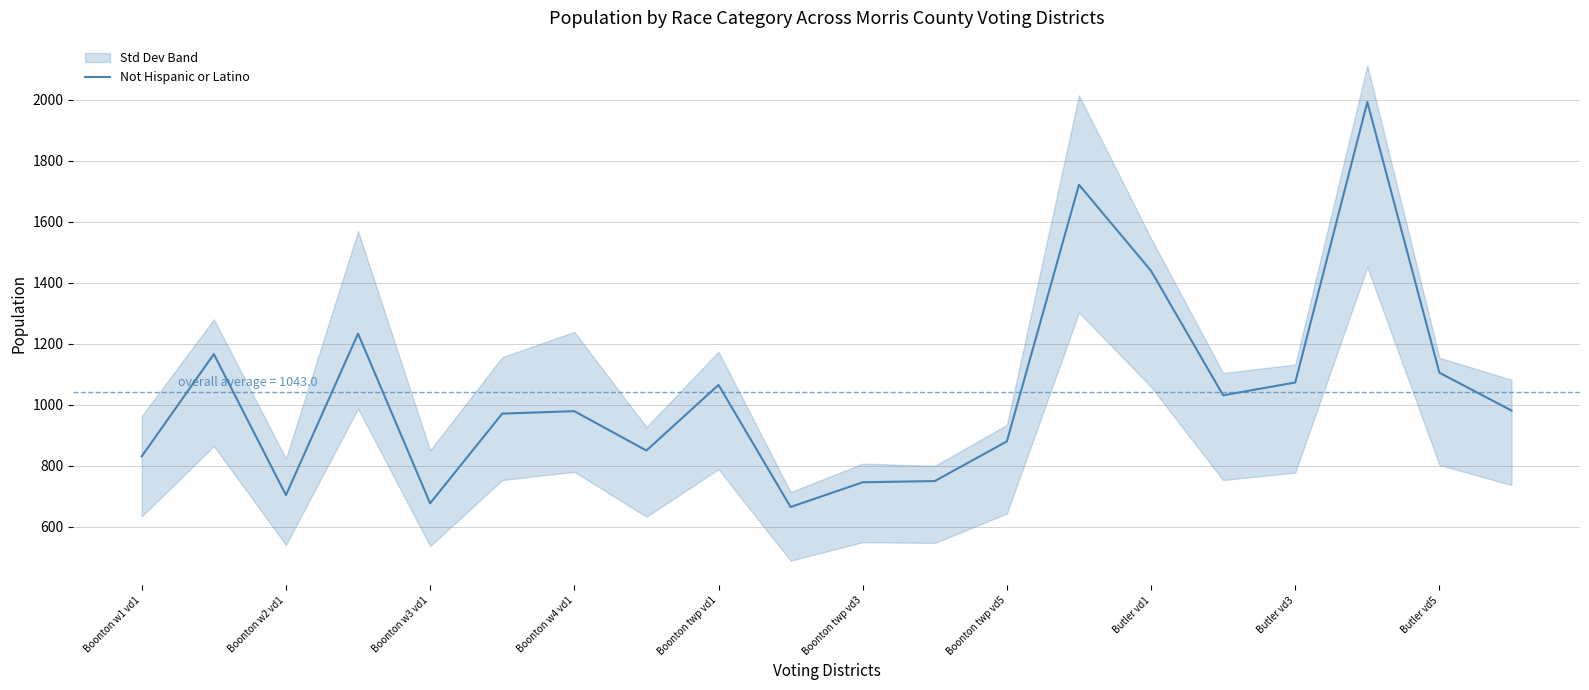

The value of Not Hispanic or Latino at Butler vd1 is 1439. True or false?

True